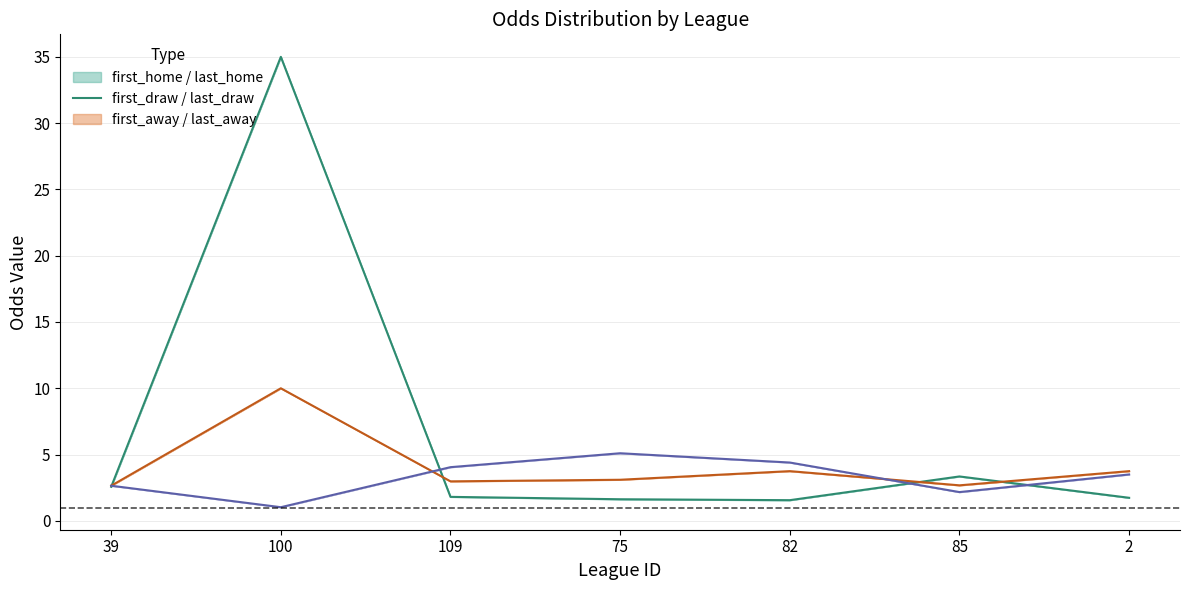

Rank the series by their maximum value, from lowest to highest.

first_away, first_draw, first_home